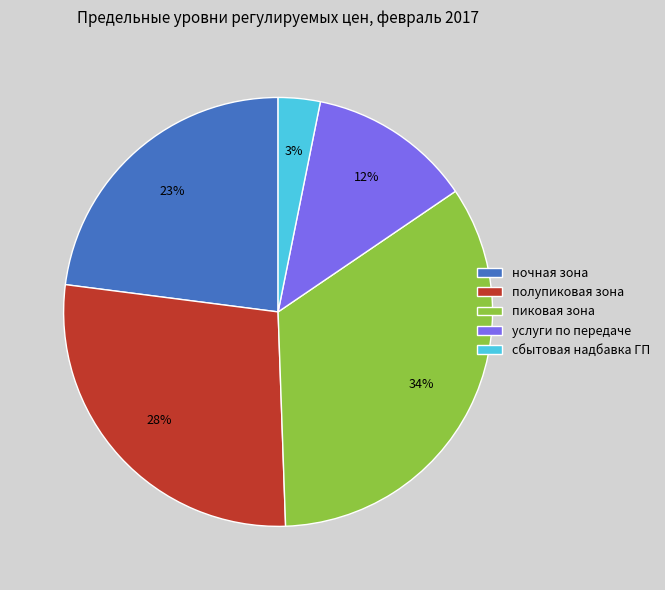

Count the number of slices in the pie.

5